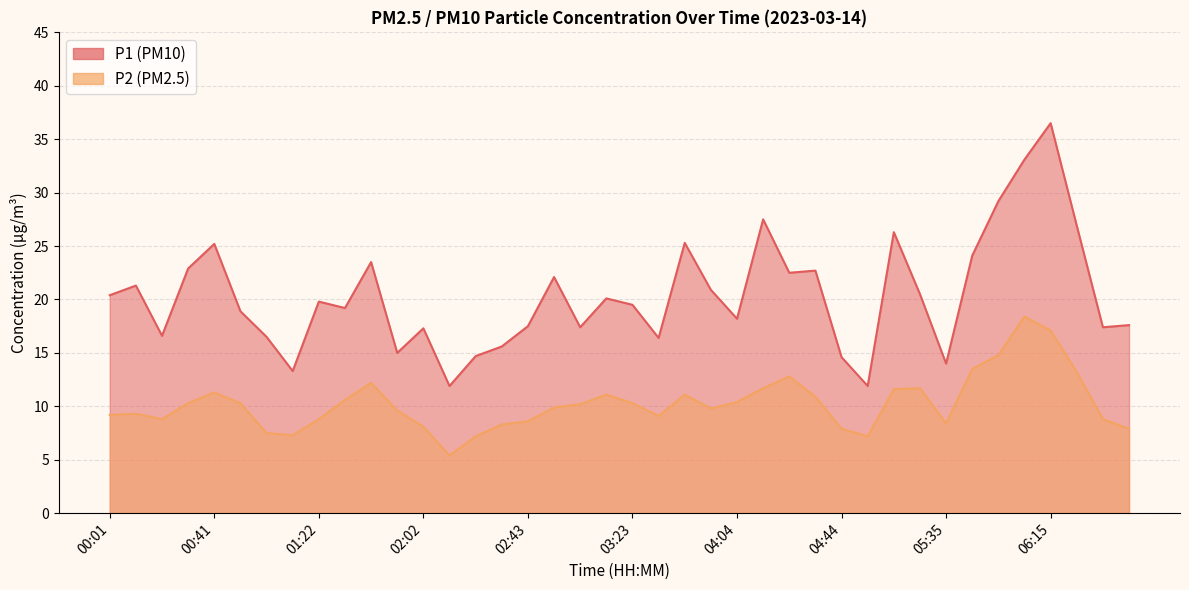

Reading left to right, what are all the values shown in this chart?

P1: 00:01=20.4	00:11=21.3	00:21=16.6	00:31=22.9	00:41=25.2	00:51=18.9	01:02=16.5	01:12=13.3	01:22=19.8	01:32=19.2	01:42=23.5	01:52=15.0	02:02=17.3	02:12=11.9	02:23=14.7	02:33=15.6	02:43=17.5	02:53=22.1	03:03=17.4	03:13=20.1	03:23=19.5	03:34=16.4	03:44=25.3	03:54=20.9	04:04=18.2	04:14=27.5	04:24=22.5	04:34=22.7	04:44=14.6	04:55=11.9	05:15=26.3	05:25=20.5	05:35=14.0	05:45=24.1	05:55=29.2	06:05=33.1	06:15=36.5	06:26=26.9	06:36=17.4	06:46=17.6
P2: 00:01=9.2	00:11=9.3	00:21=8.8	00:31=10.3	00:41=11.3	00:51=10.3	01:02=7.5	01:12=7.3	01:22=8.8	01:32=10.6	01:42=12.2	01:52=9.6	02:02=8.1	02:12=5.4	02:23=7.2	02:33=8.3	02:43=8.6	02:53=9.9	03:03=10.2	03:13=11.1	03:23=10.3	03:34=9.1	03:44=11.1	03:54=9.8	04:04=10.4	04:14=11.7	04:24=12.8	04:34=10.9	04:44=7.9	04:55=7.2	05:15=11.6	05:25=11.7	05:35=8.4	05:45=13.5	05:55=14.8	06:05=18.4	06:15=17.1	06:26=13.2	06:36=8.8	06:46=7.9